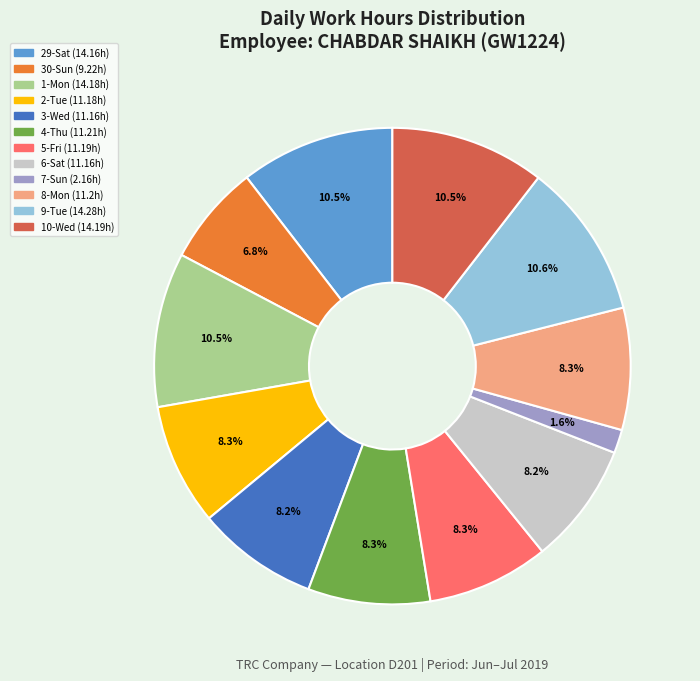

What is the total percentage of 1-Mon and 3-Wed?

18.7%